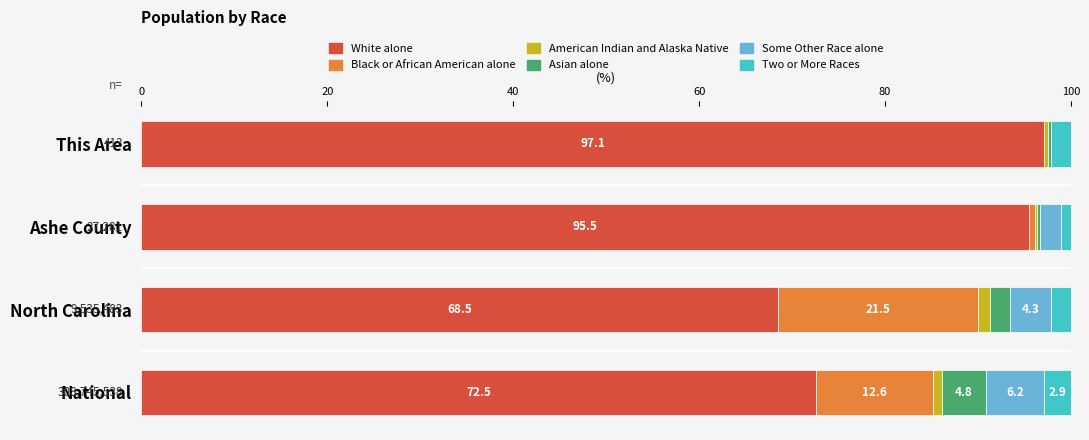

Which category has the highest value in the White alone series?

This Area